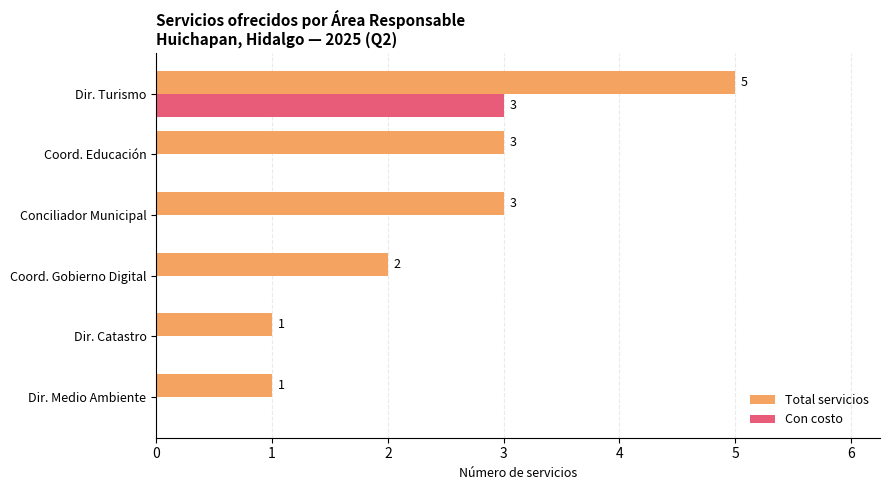

How many values in the Con costo series exceed 0?

1